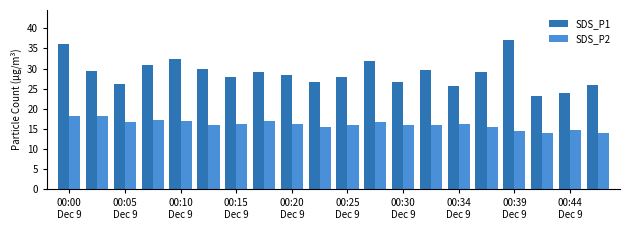

What are all the series names shown in the legend?

SDS_P1, SDS_P2